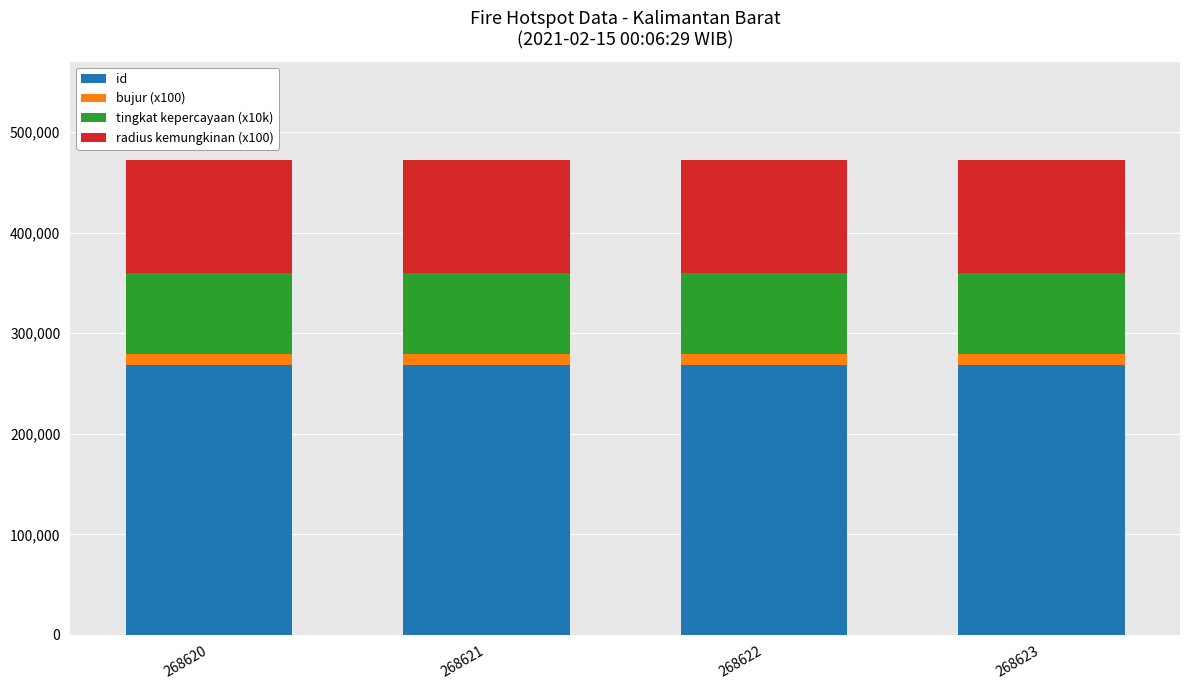

The id series shows 268623.0 at 268623. True or false?

True